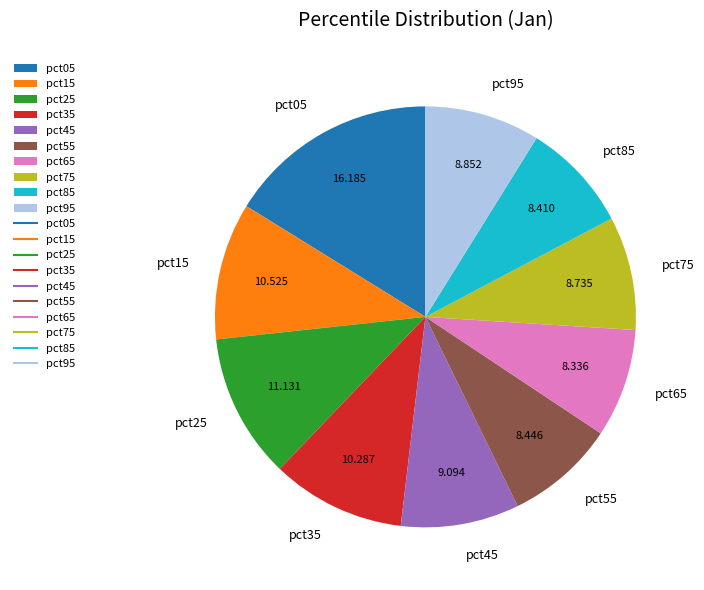

Does pct05 represent more than half of the total?

No